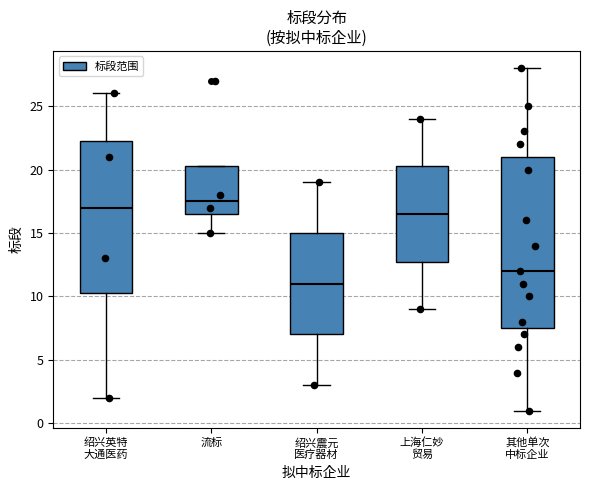

Which box has the lowest median line?

绍兴震元 医疗器材